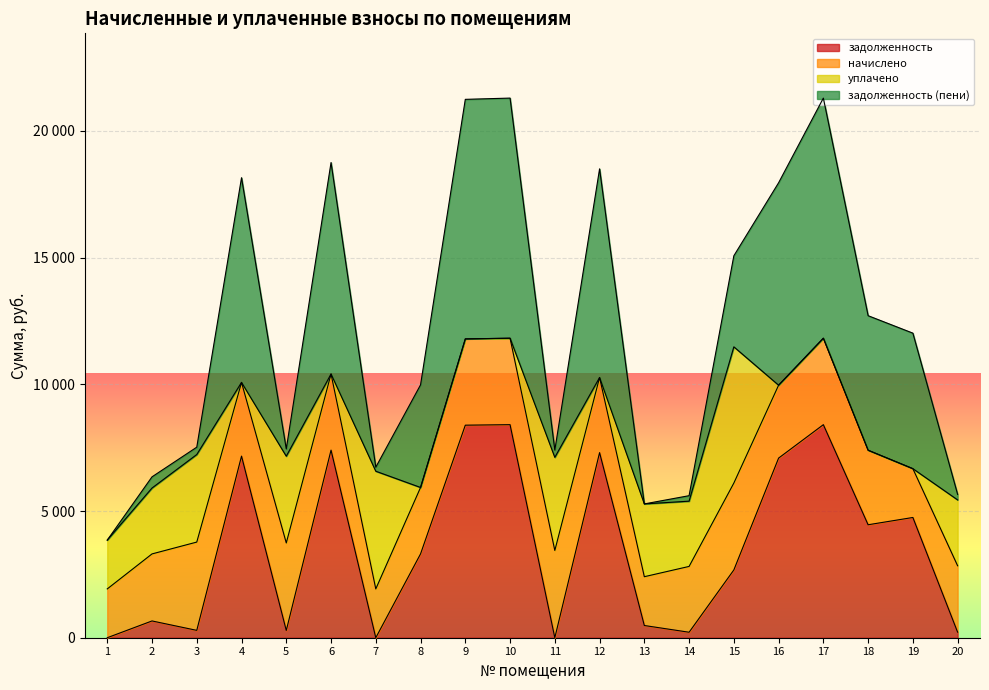

What are all the series names shown in the legend?

задолженность, начислено, уплачено, задолженность (пени)